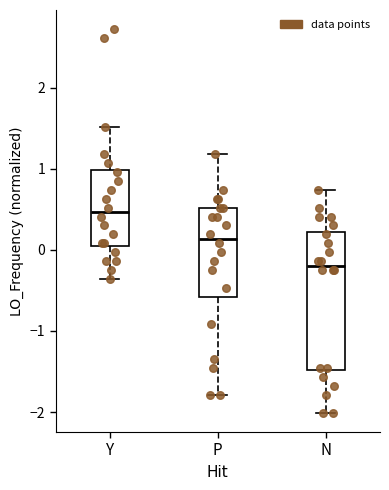

Which box is the tallest, from its lower edge to its upper edge?

N